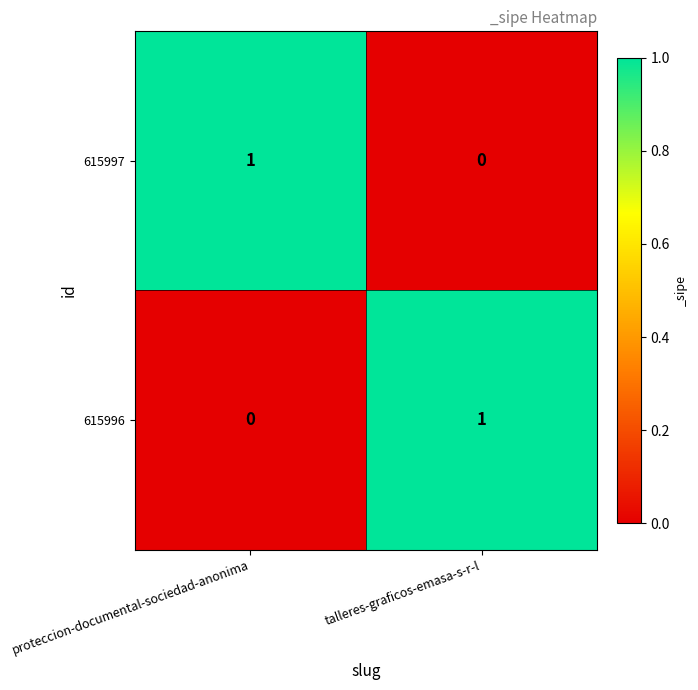

True or false: 615997 has a value of 1 at proteccion-documental-sociedad-anonima.

True